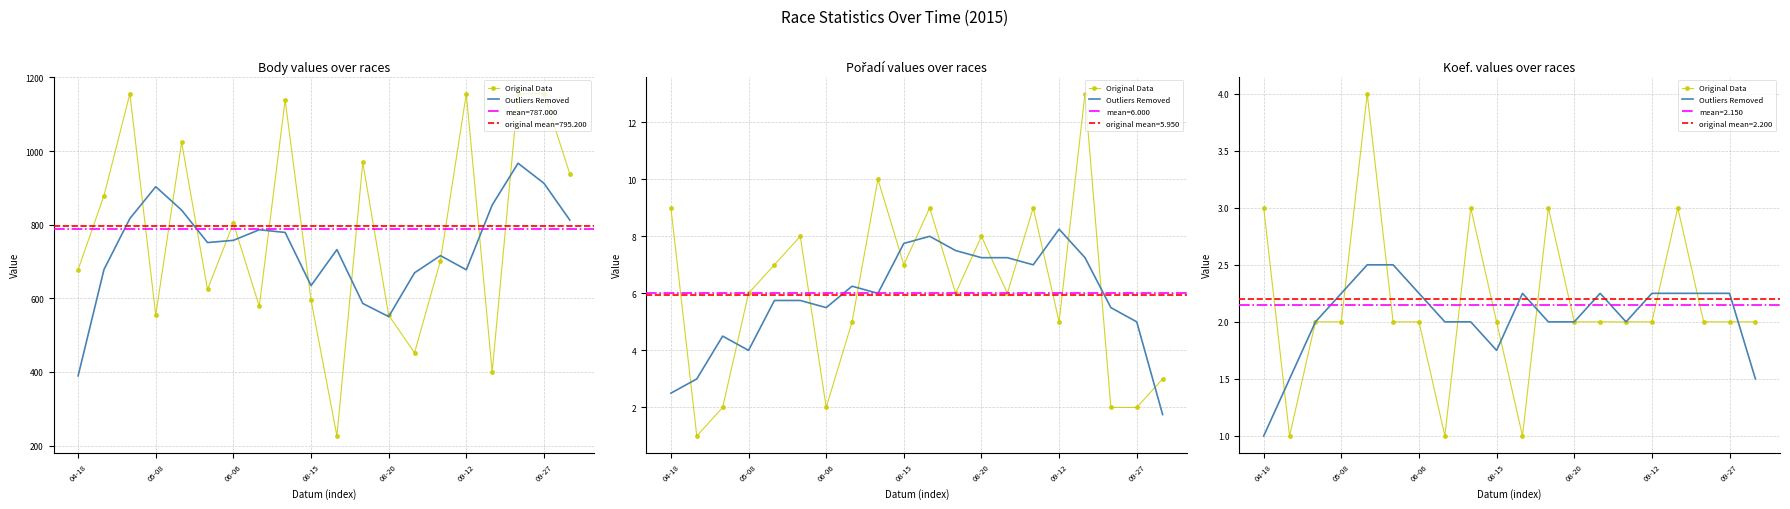

Rank the series at 08-20 from lowest to highest value.

Outliers Removed, Original Data